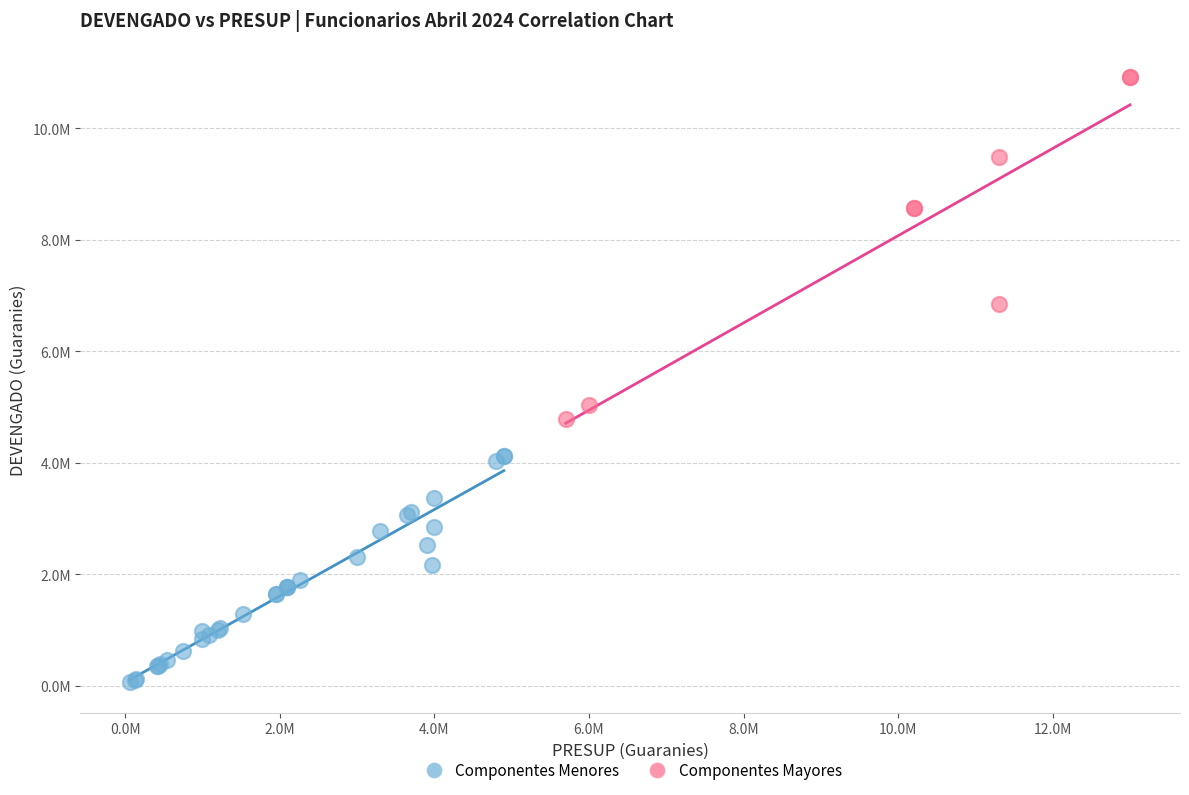

Which series has the widest spread of Y values?

Componentes Mayores